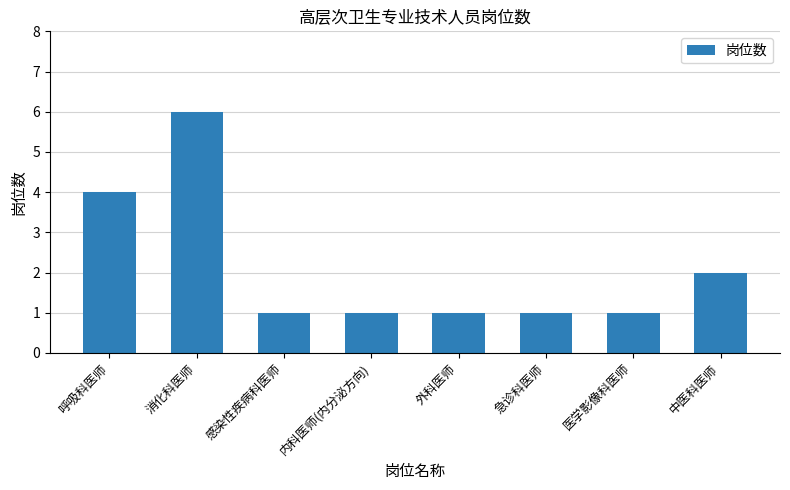

True or false: the data shows 2 at 中医科医师.

True